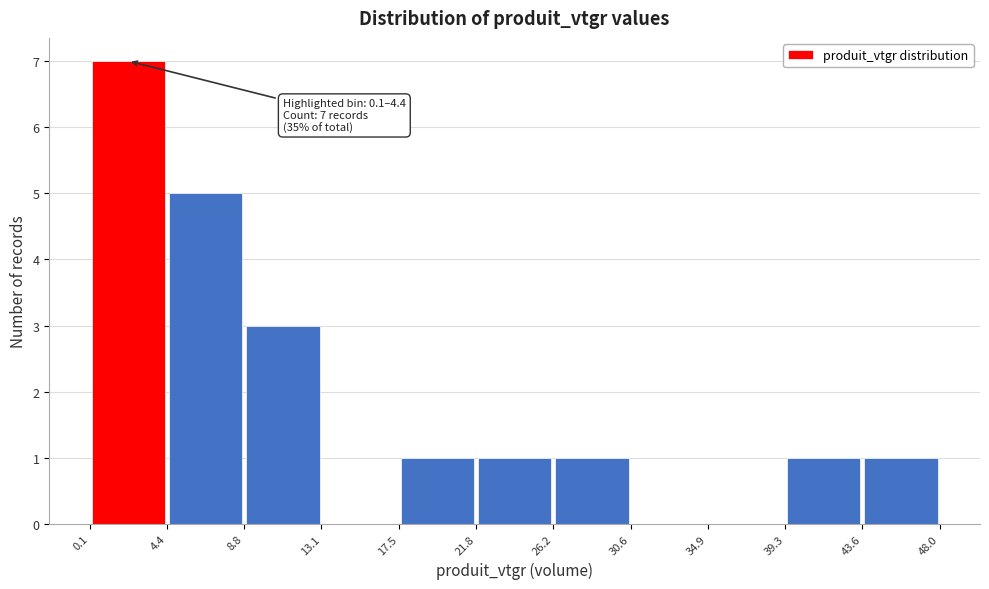

Over which range of the x-axis is the bar tallest?

0.1 to 4.4